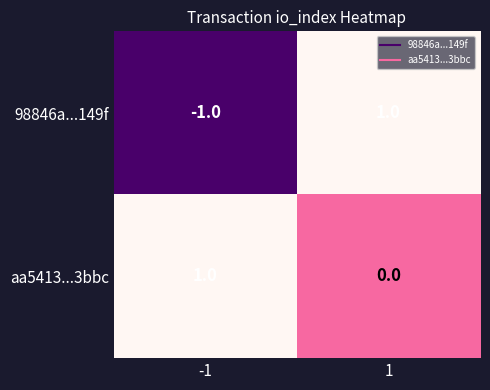

Count the number of data series in this chart.

2